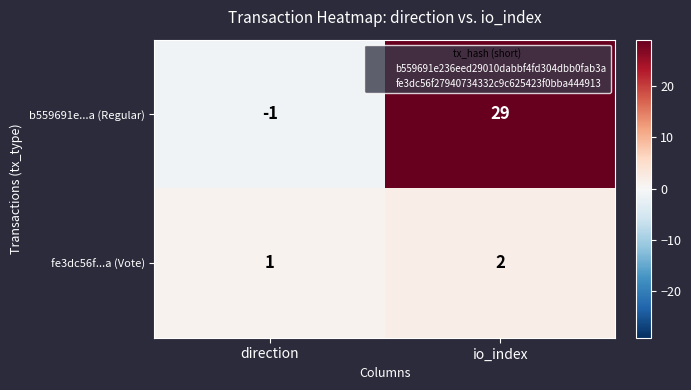

Reading left to right, list all the values displayed in this chart.

b559691e...a (Regular): -1	29
fe3dc56f...a (Vote): 1	2